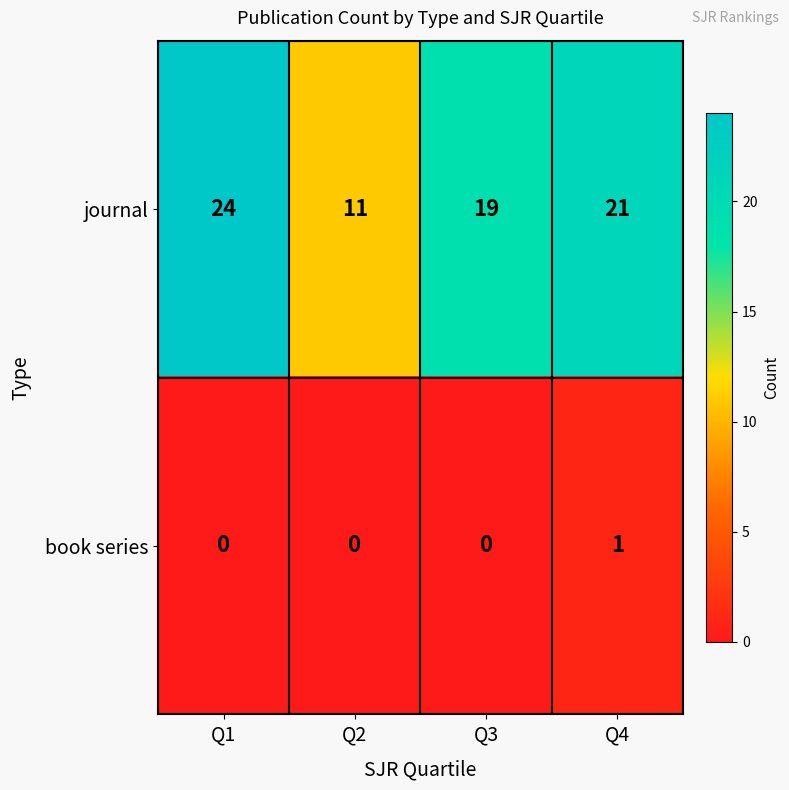

Reading left to right, what are all the values shown in this chart?

journal: 24	11	19	21
book series: 0	0	0	1